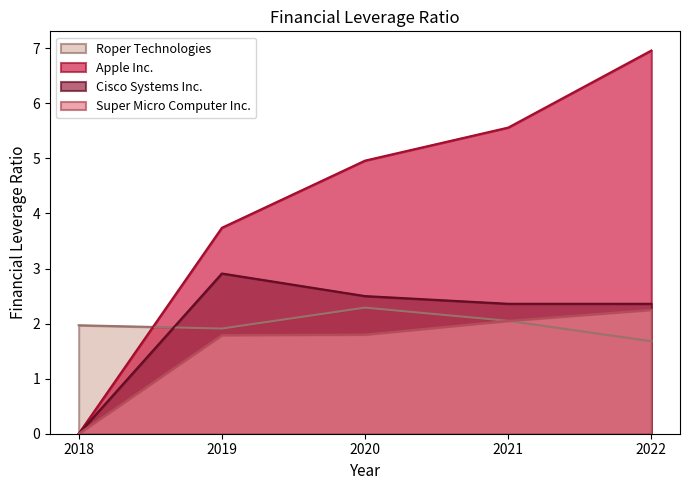

True or false: Cisco Systems Inc. and Apple Inc. intersect in this chart.

False